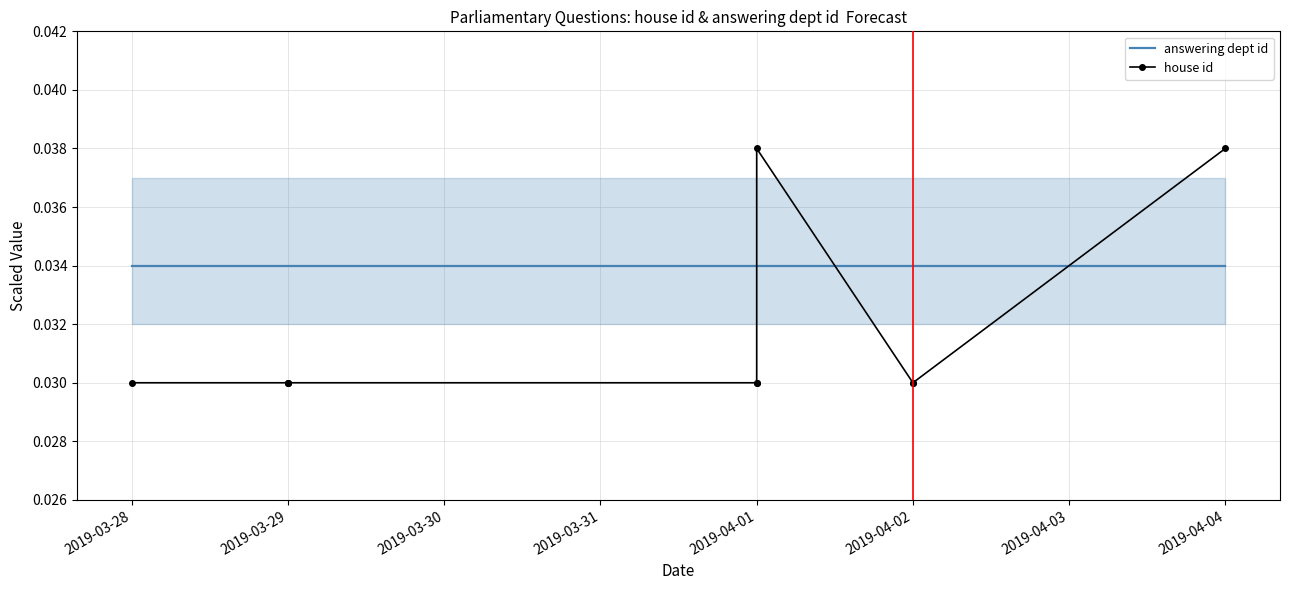

Does the chart have visible grid lines?

Yes